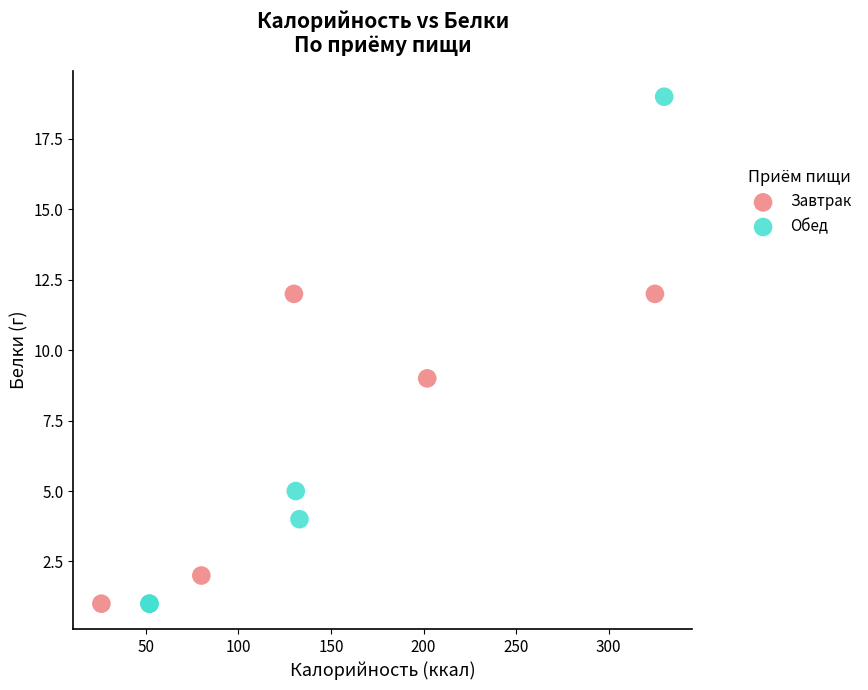

Which series has the largest Y range (max minus min)?

Обед